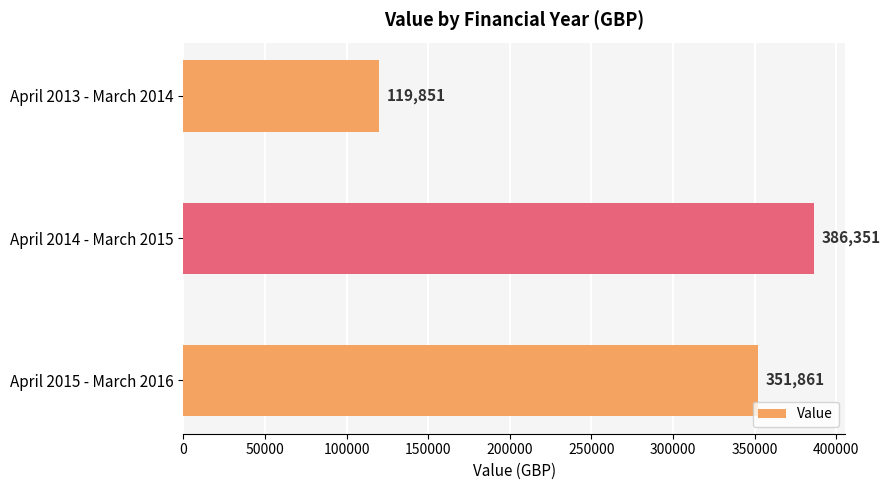

What is the label of the 1st bar from the top?

April 2013 - March 2014